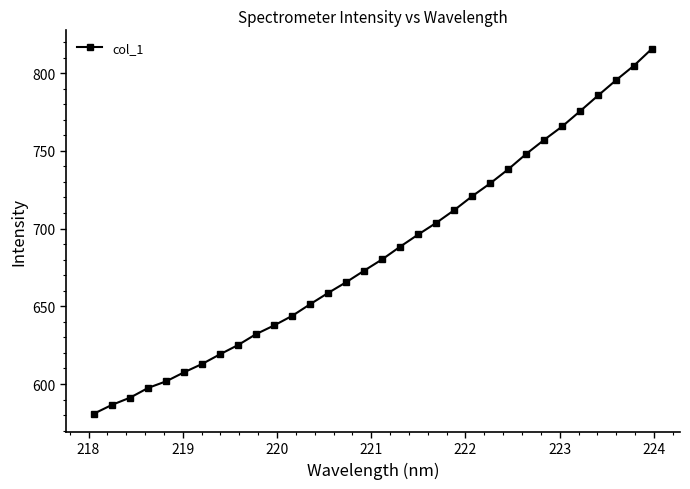

How many lines are shown in the chart?

1